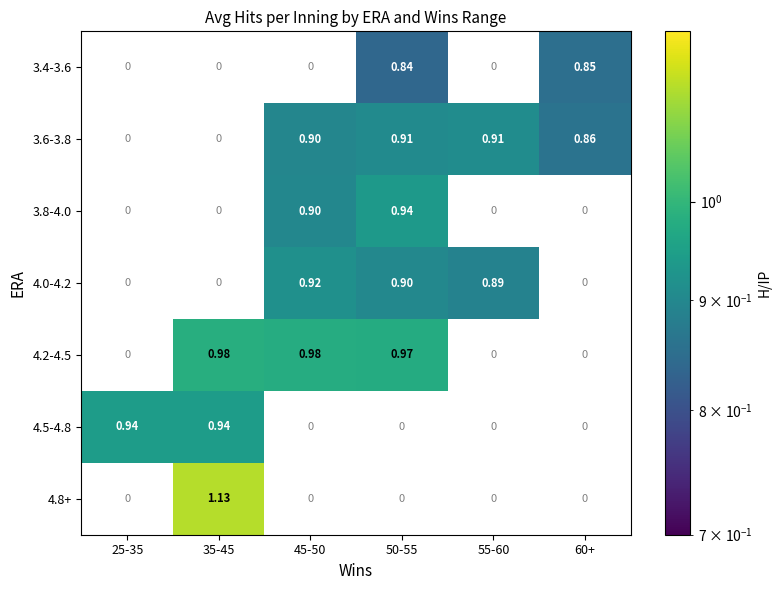

Rank the series at 35-45 from lowest to highest value.

4.5-4.8, 3.4-3.6, 3.6-3.8, 3.8-4.0, 4.0-4.2, 4.2-4.5, 4.8+